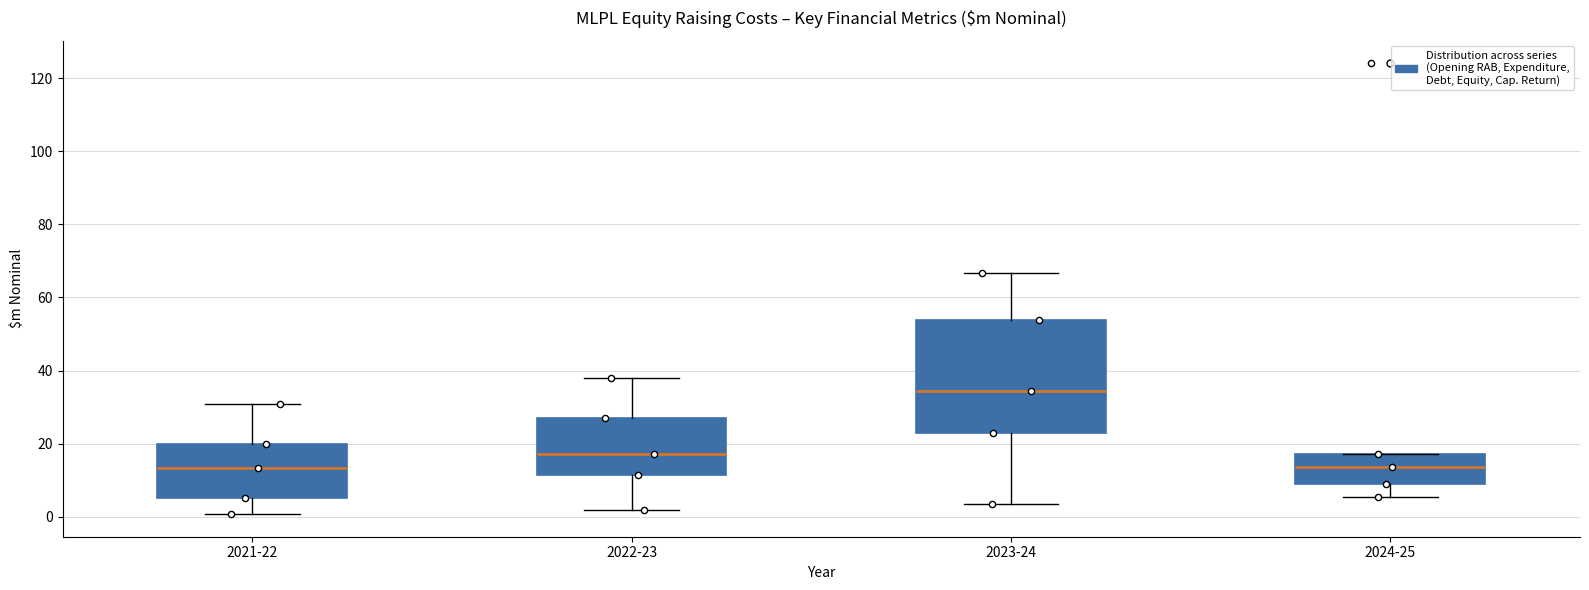

Reading left to right, transcribe this box plot: for each box, give where its median line is, the range the box spans, and where its two whiskers end, as read against the y-axis. The values are not printed on the chart, so give them approximately, as read against the axis.

2021-22: median 14, box 4 to 20, whiskers 0 to 30
2022-23: median 18, box 12 to 28, whiskers 2 to 38
2023-24: median 34, box 22 to 54, whiskers 4 to 66
2024-25: median 14, box 10 to 18, whiskers 6 to 18